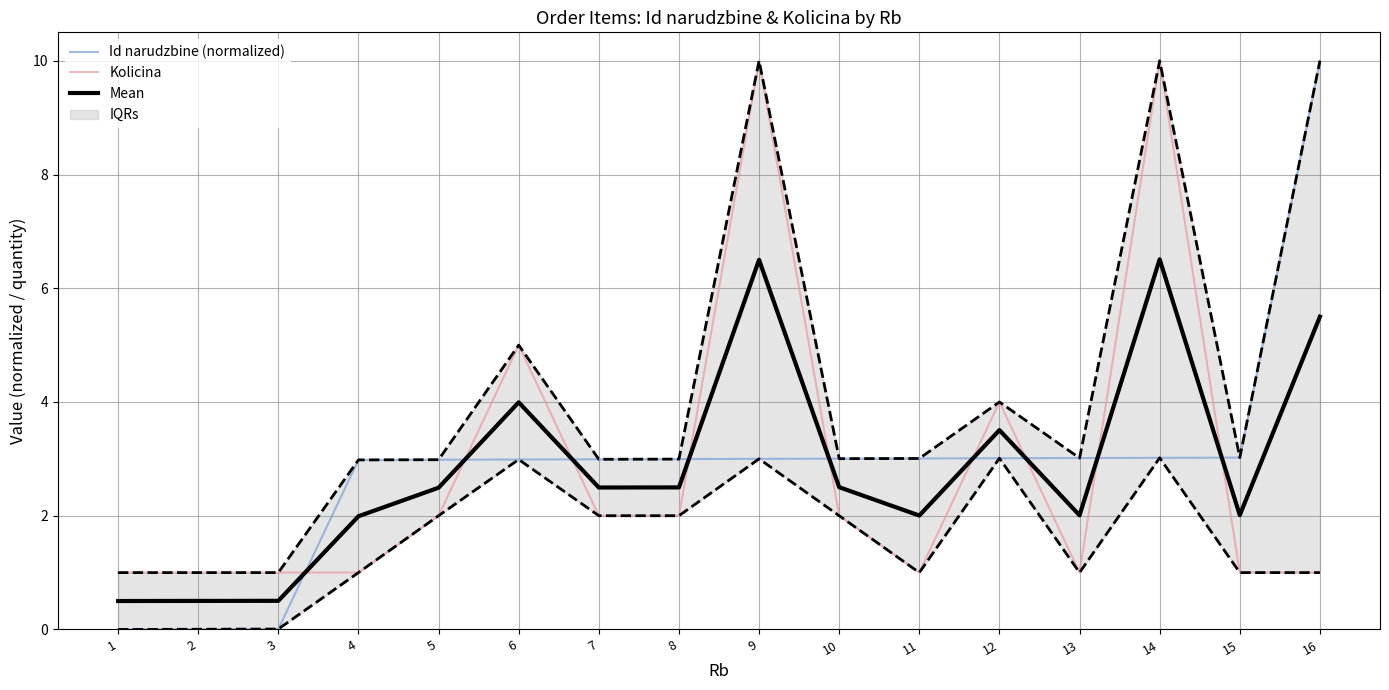

At which category does Kolicina reach its first local valley?

11